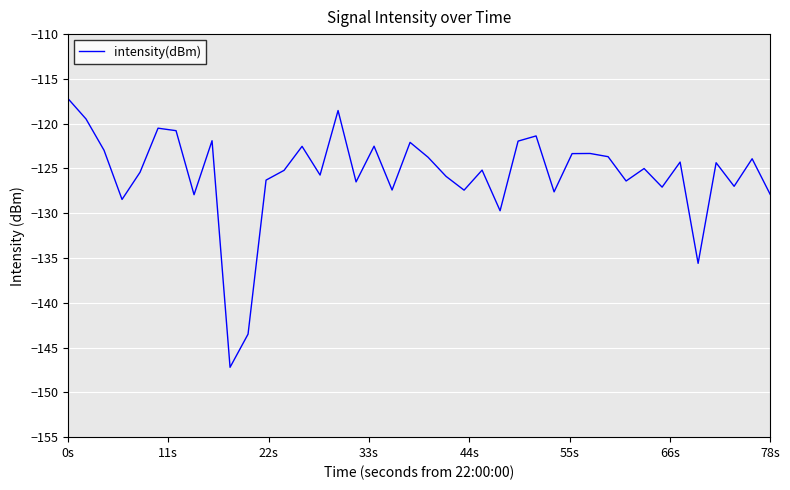

What is the smallest value displayed?

-147.2